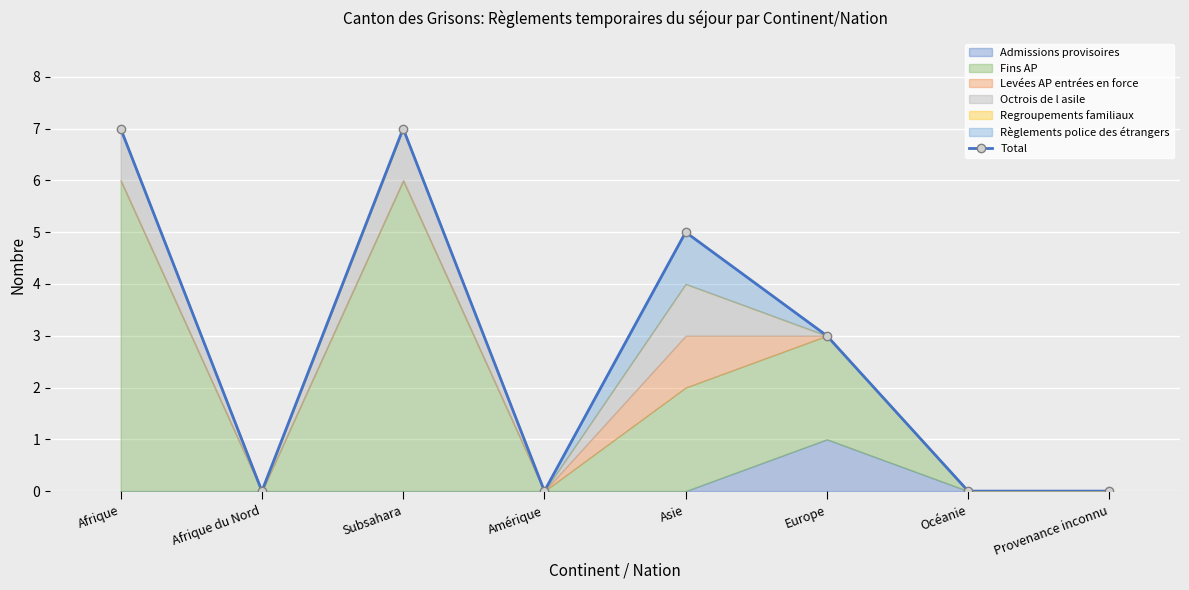

What is the label of the 6th point from the right?

Subsahara